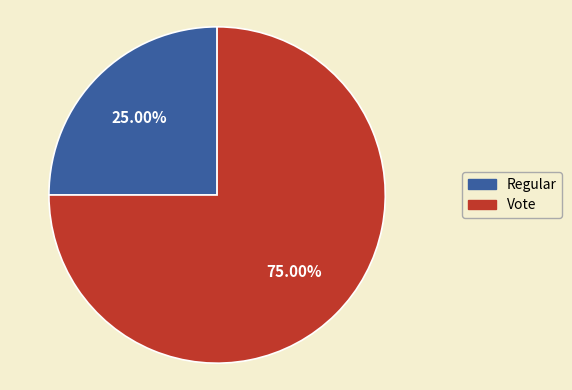

Which slice is the smallest?

Regular